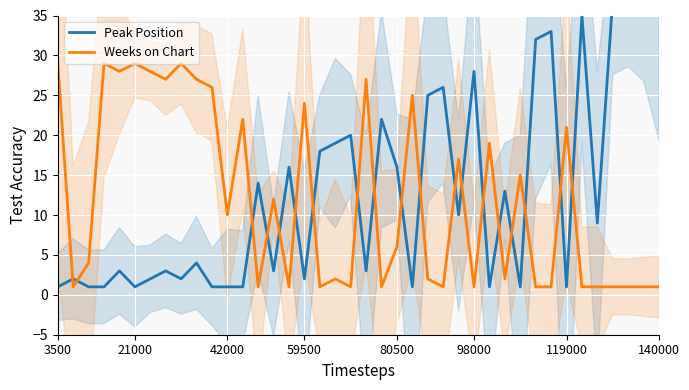

True or false: Weeks on Chart has a value of 1 at 98000.

True